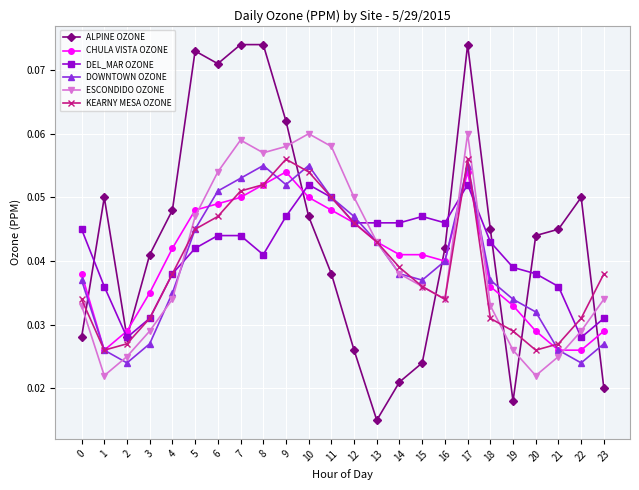

What are all the series names shown in the legend?

ALPINE OZONE, CHULA VISTA OZONE, DEL_MAR OZONE, DOWNTOWN OZONE, ESCONDIDO OZONE, KEARNY MESA OZONE